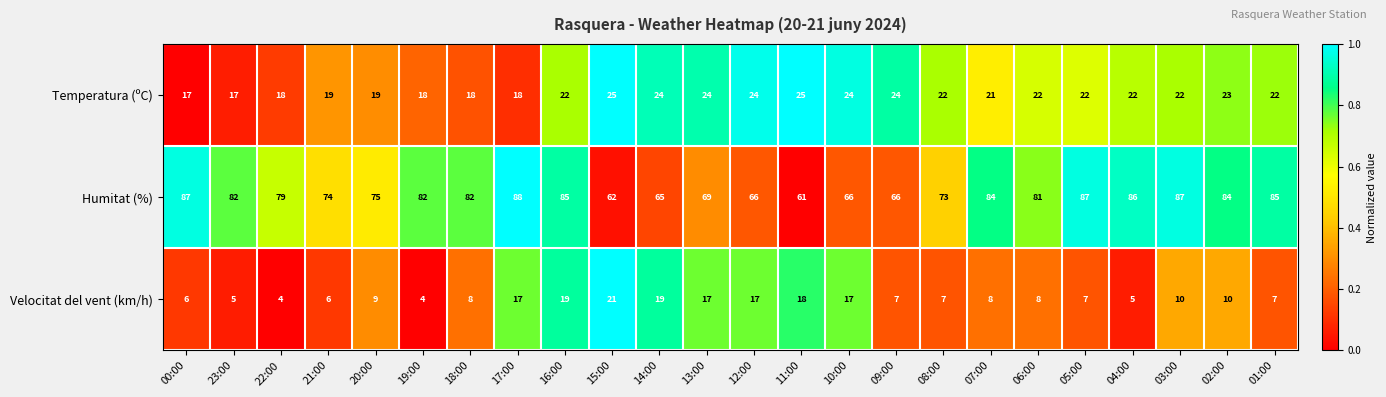

Which series has the largest total across all categories?

Humitat (%)